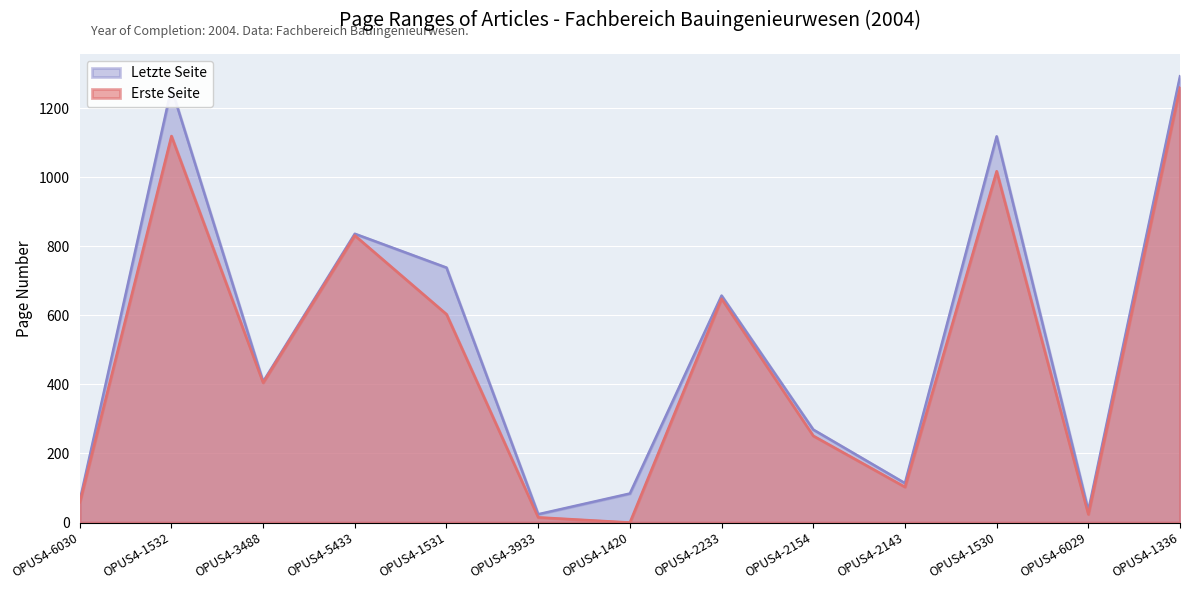

List the series in order of their peak value, lowest first.

Erste Seite, Letzte Seite